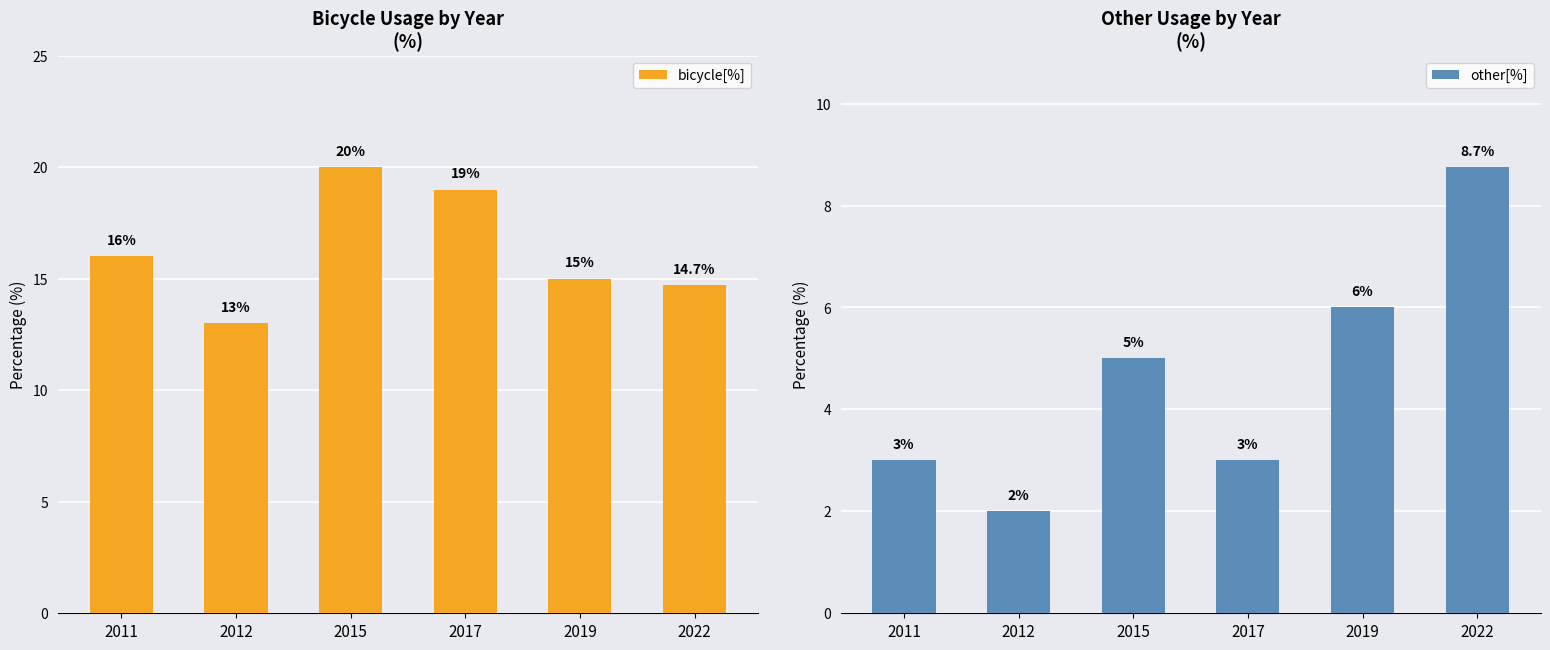

How many groups of bars are there?

6